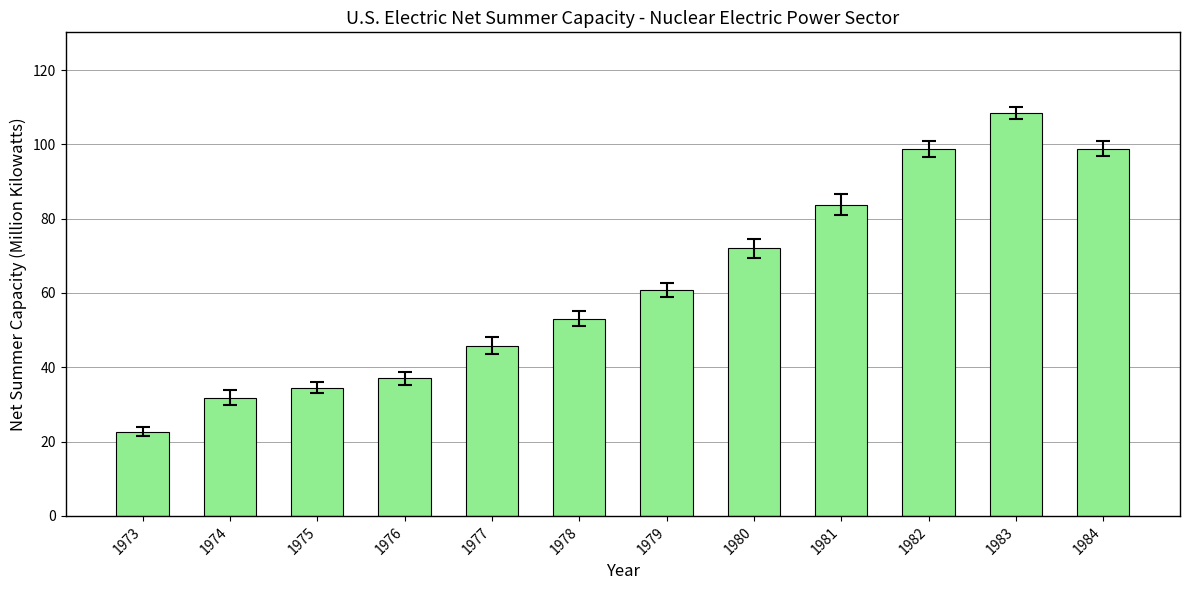

How many data points are above 60?

6